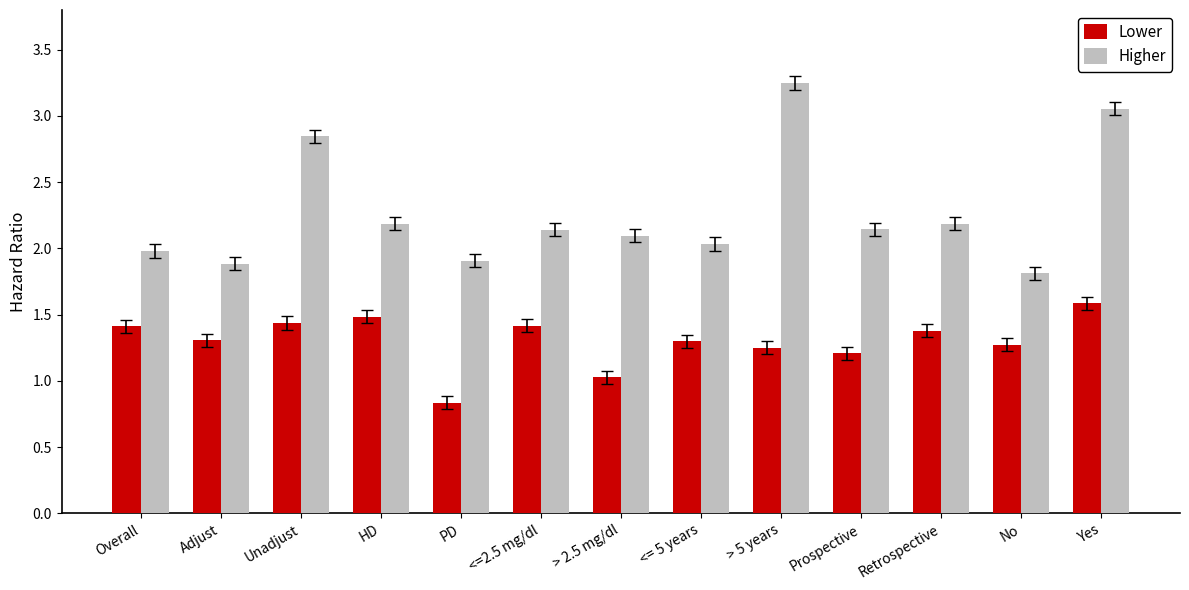

The value of Lower at HD is 1.5. True or false?

True